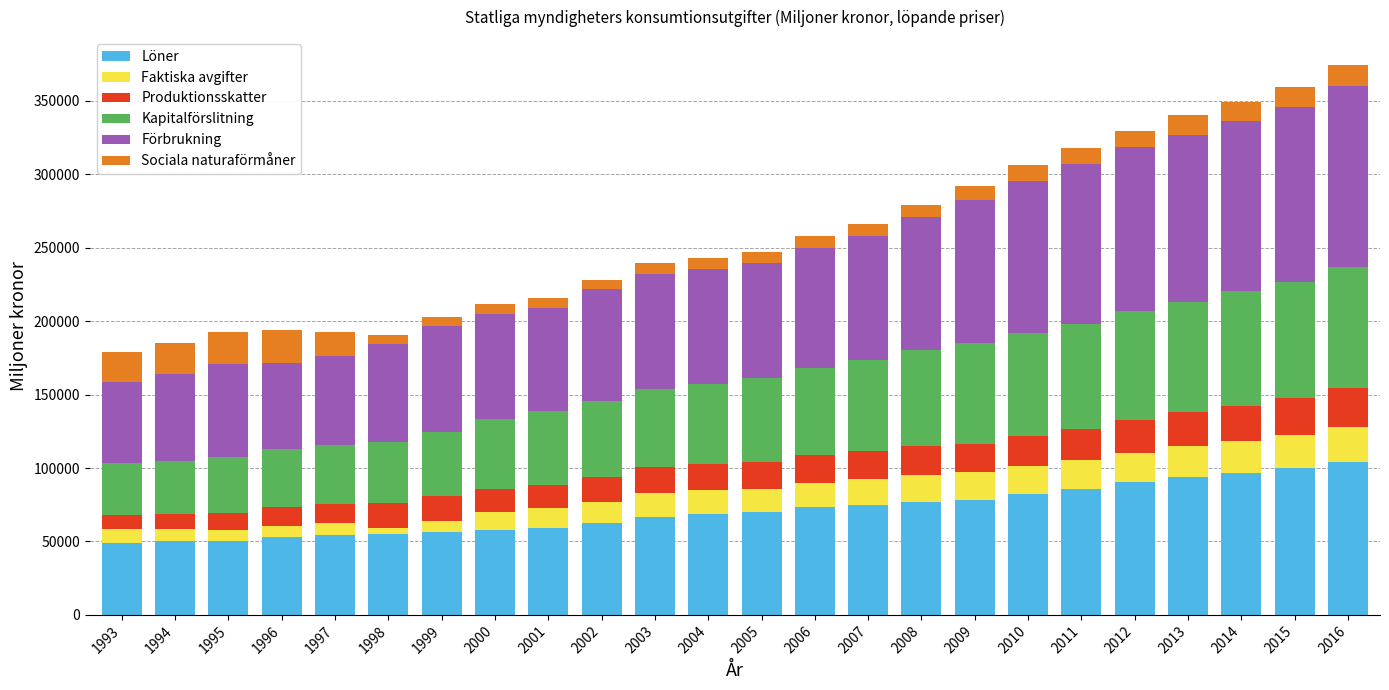

What is the difference between the second highest and minimum values in the Löner series?

50716